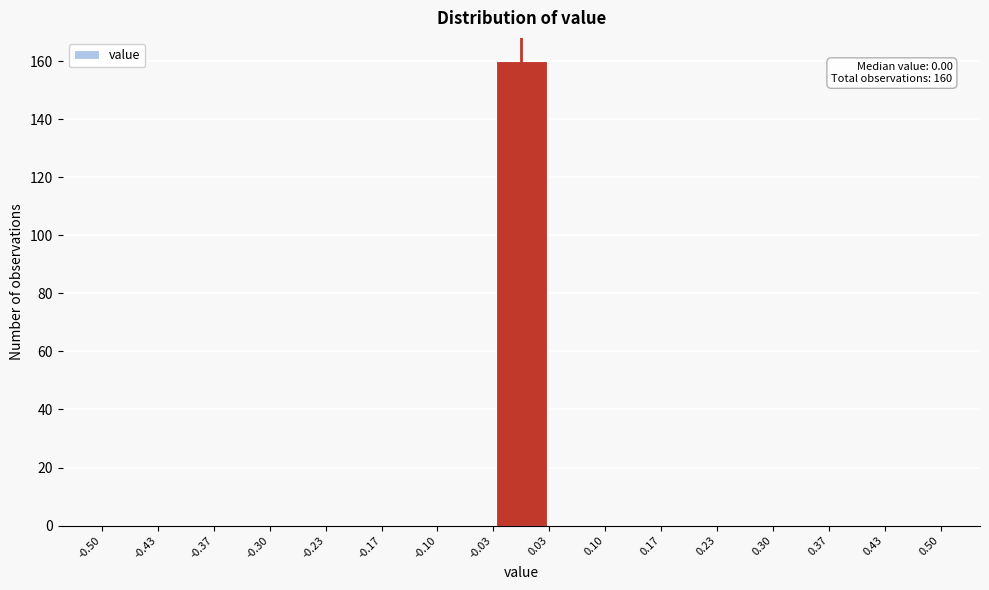

Which range on the x-axis has the tallest bar?

-0.03 to 0.03